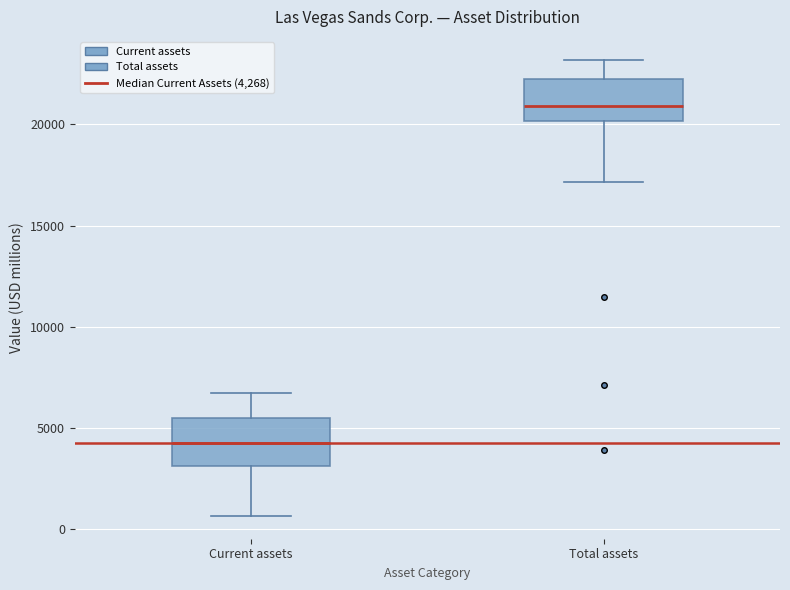

Reading left to right, transcribe this box plot: for each box, give where its median line is, the range the box spans, and where its two whiskers end, as read against the y-axis. The values are not printed on the chart, so give them approximately, as read against the axis.

Current assets: median 4500, box 3000 to 5500, whiskers 500 to 6500
Total assets: median 21000, box 20000 to 22000, whiskers 17000 to 23000